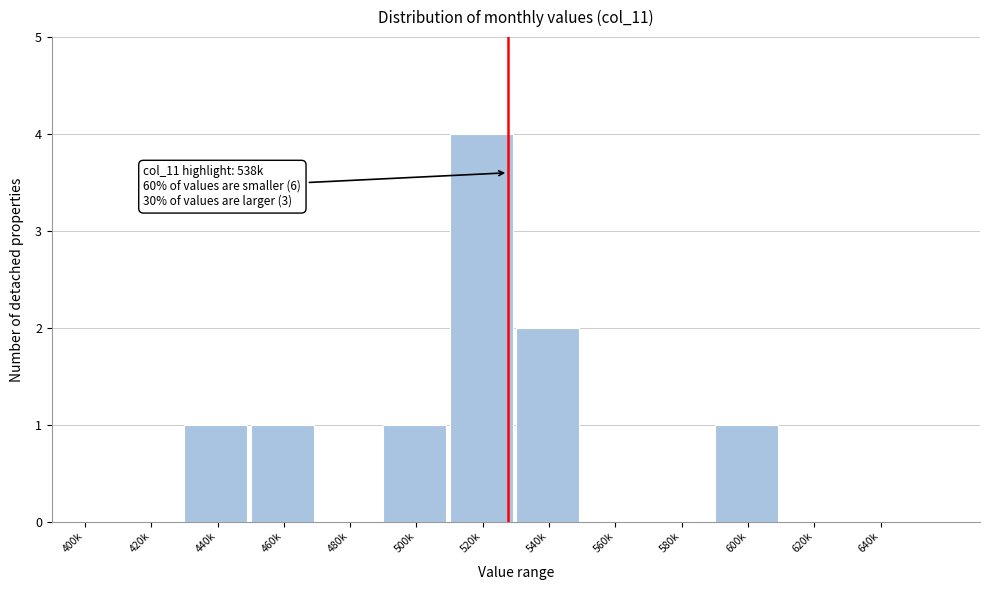

Reading left to right, what are all the values shown in this chart?

400k=0	420k=0	440k=1	460k=1	480k=0	500k=1	520k=4	540k=2	560k=0	580k=0	600k=1	620k=0	640k=0